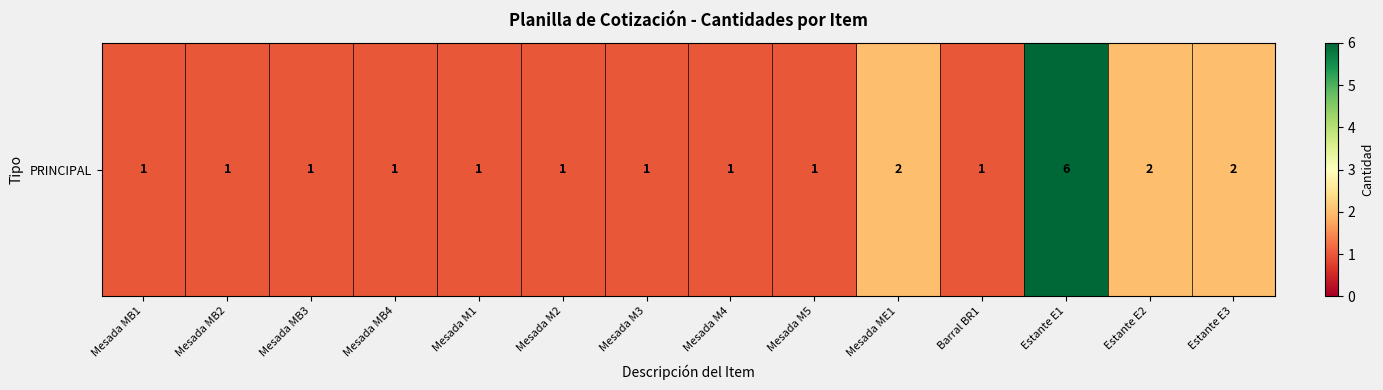

Where is the data nearest to the value 3?

Mesada ME1